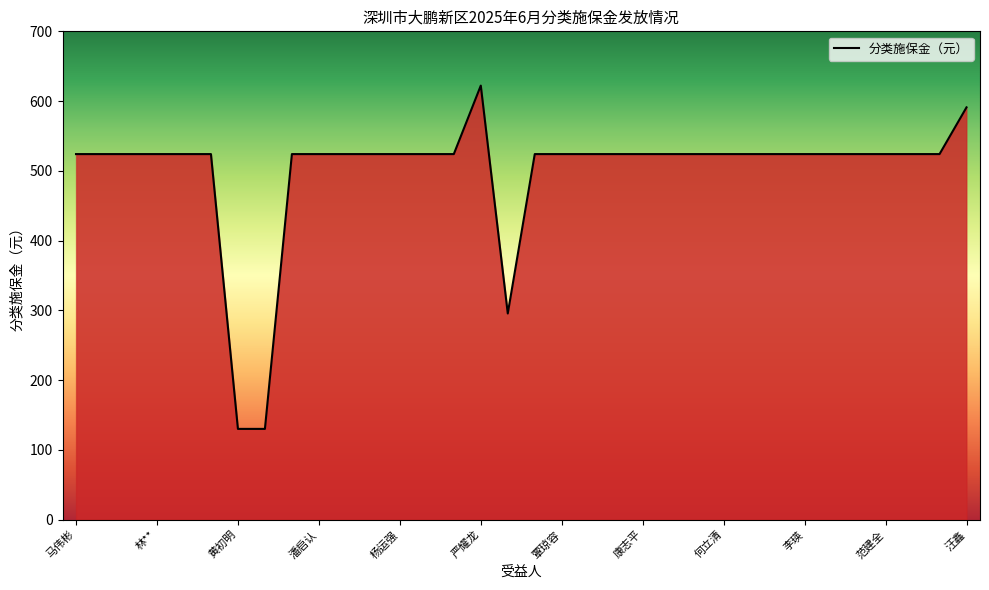

True or false: the data has more than 0 interior local peaks.

True